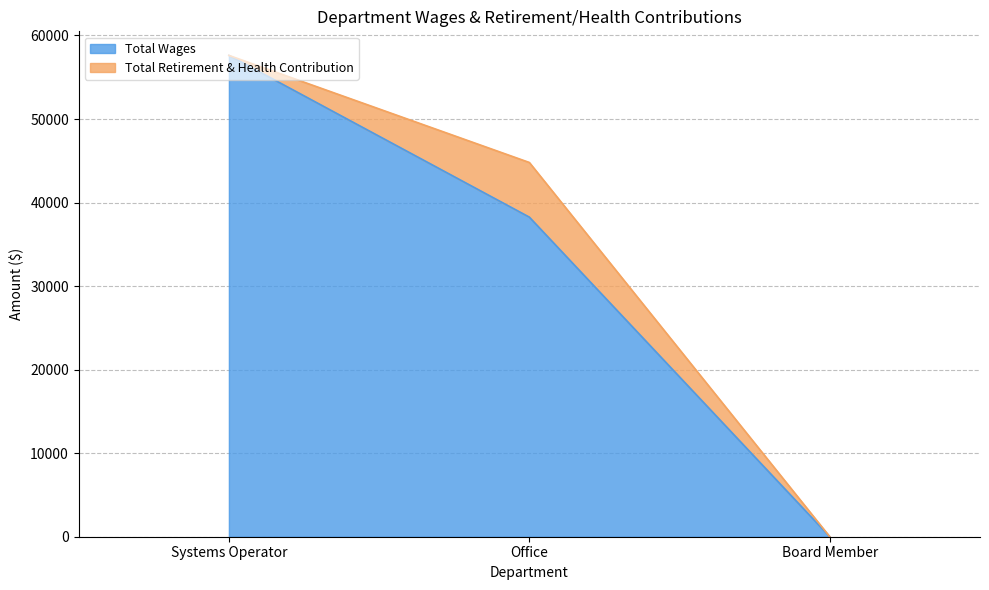

At which label does the data first exceed 38255?

Systems Operator